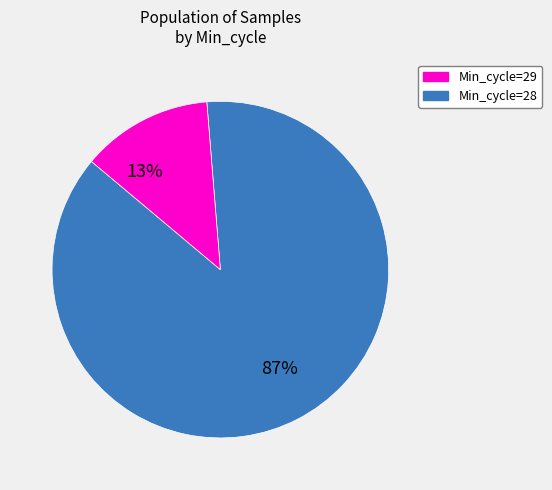

Does any single category account for the majority?

Yes